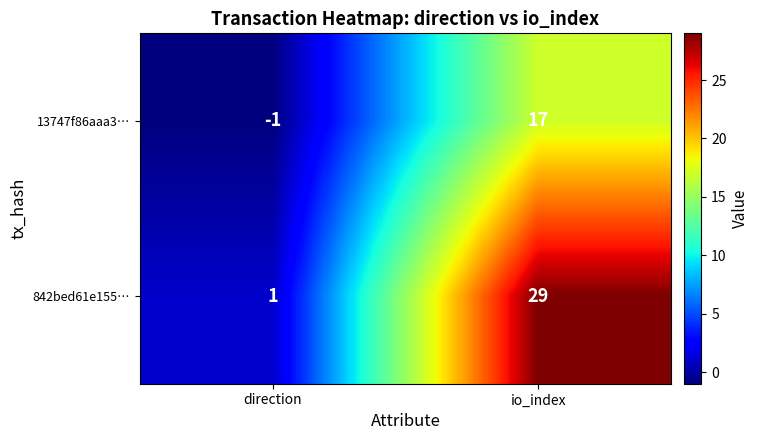

Which series has the widest spread of values?

842bed61e155…